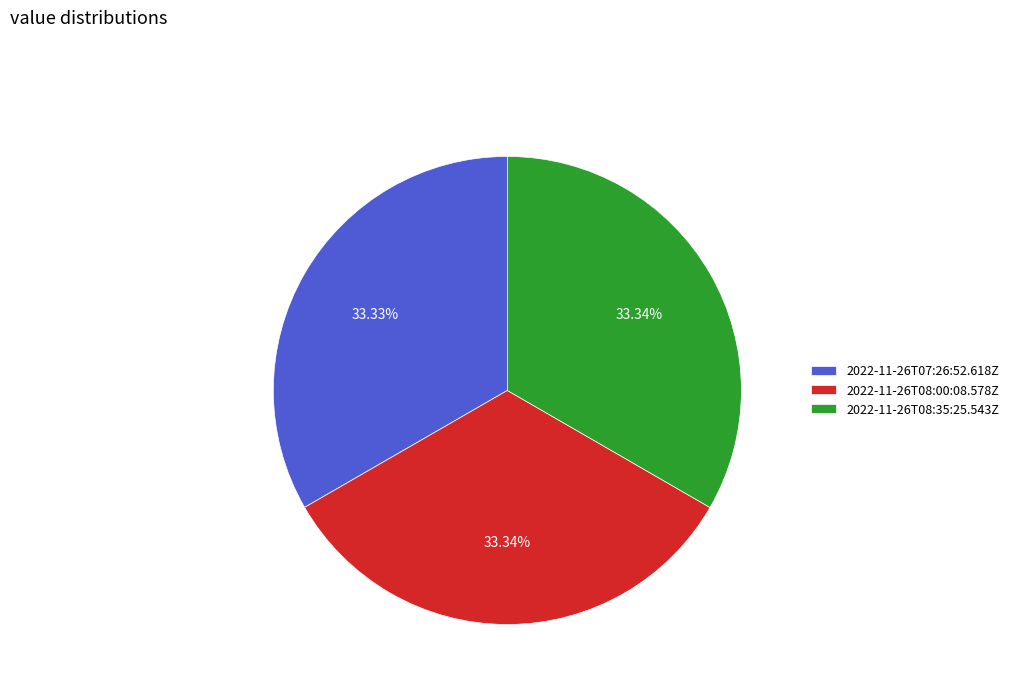

Is there any slice that represents more than half of the pie?

No